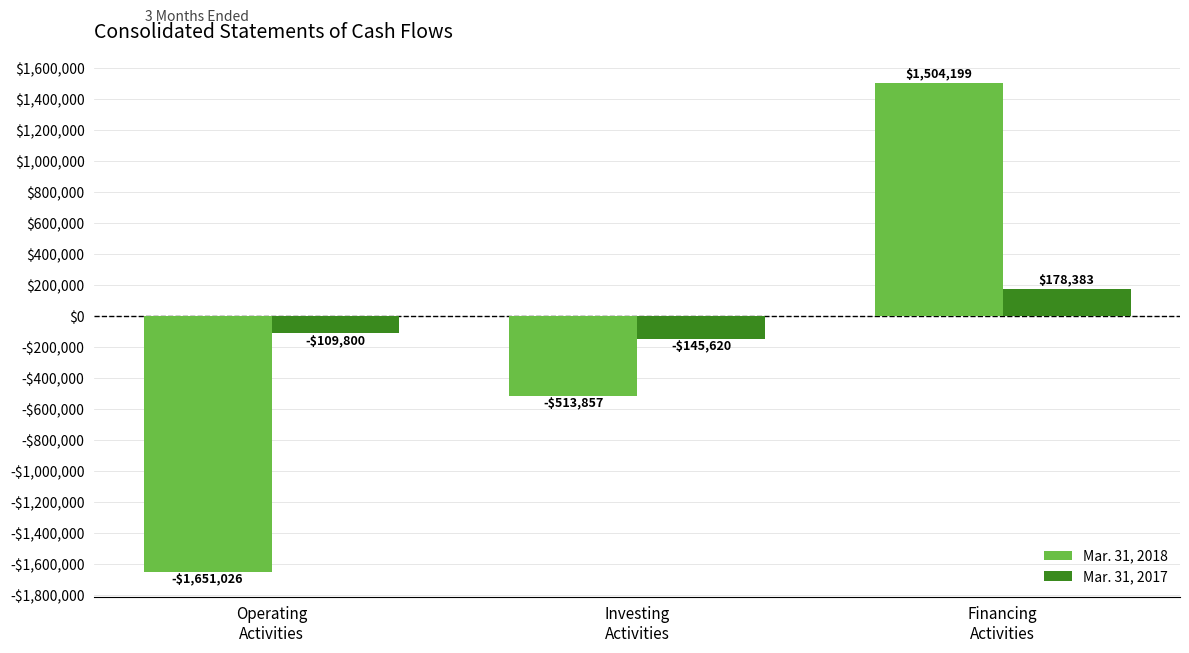

Does the chart contain any negative values?

Yes